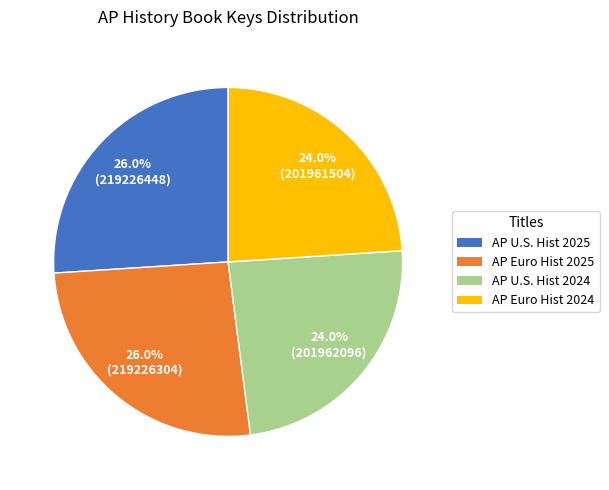

What is the ratio of the value at AP U.S. Hist 2025 to the value at AP Euro Hist 2024?

1.1